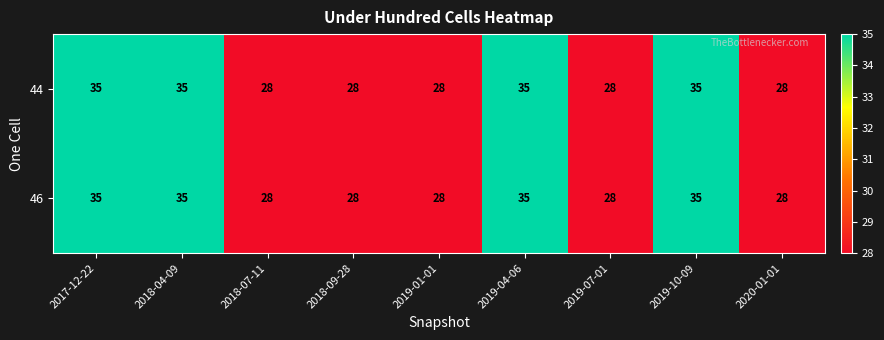

How many 46 values are between 28 and 35?

9